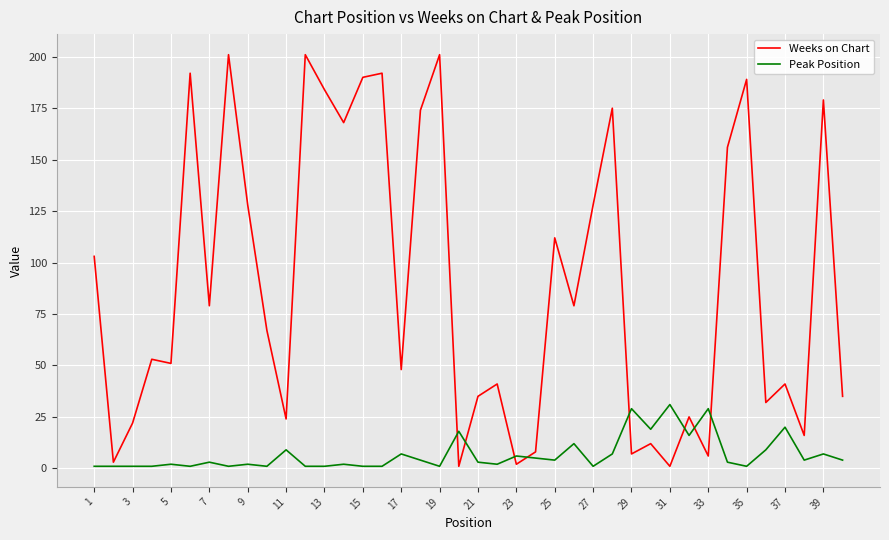

Which series has the largest range (max minus min)?

Weeks on Chart